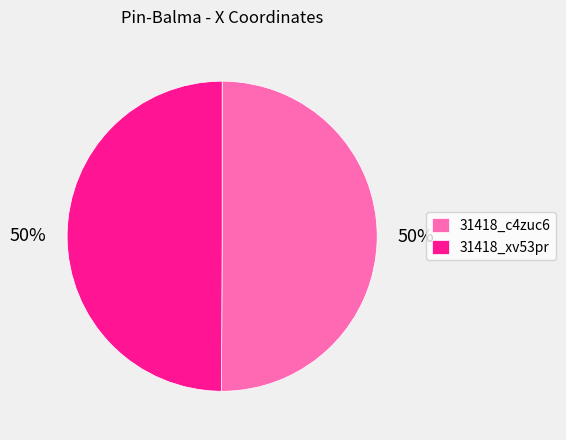

What is the ratio of the value at 31418_xv53pr to the value at 31418_c4zuc6?

1.0